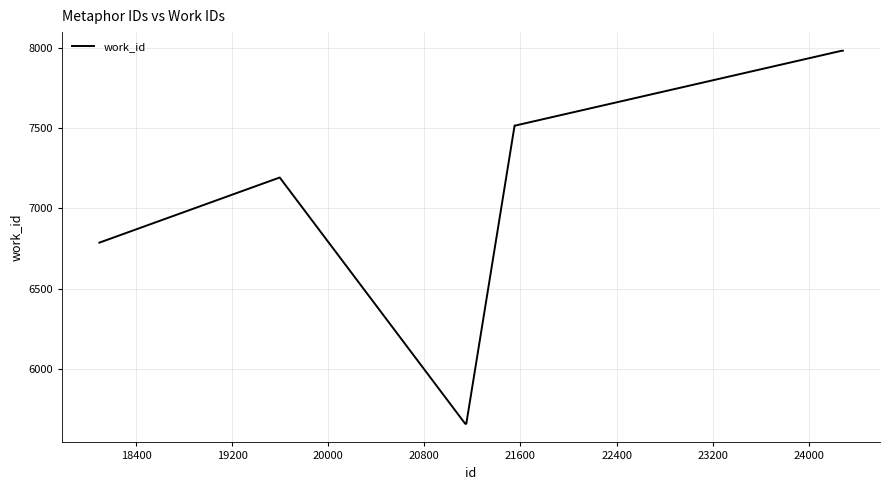

What is the maximum value shown in the chart?

7982